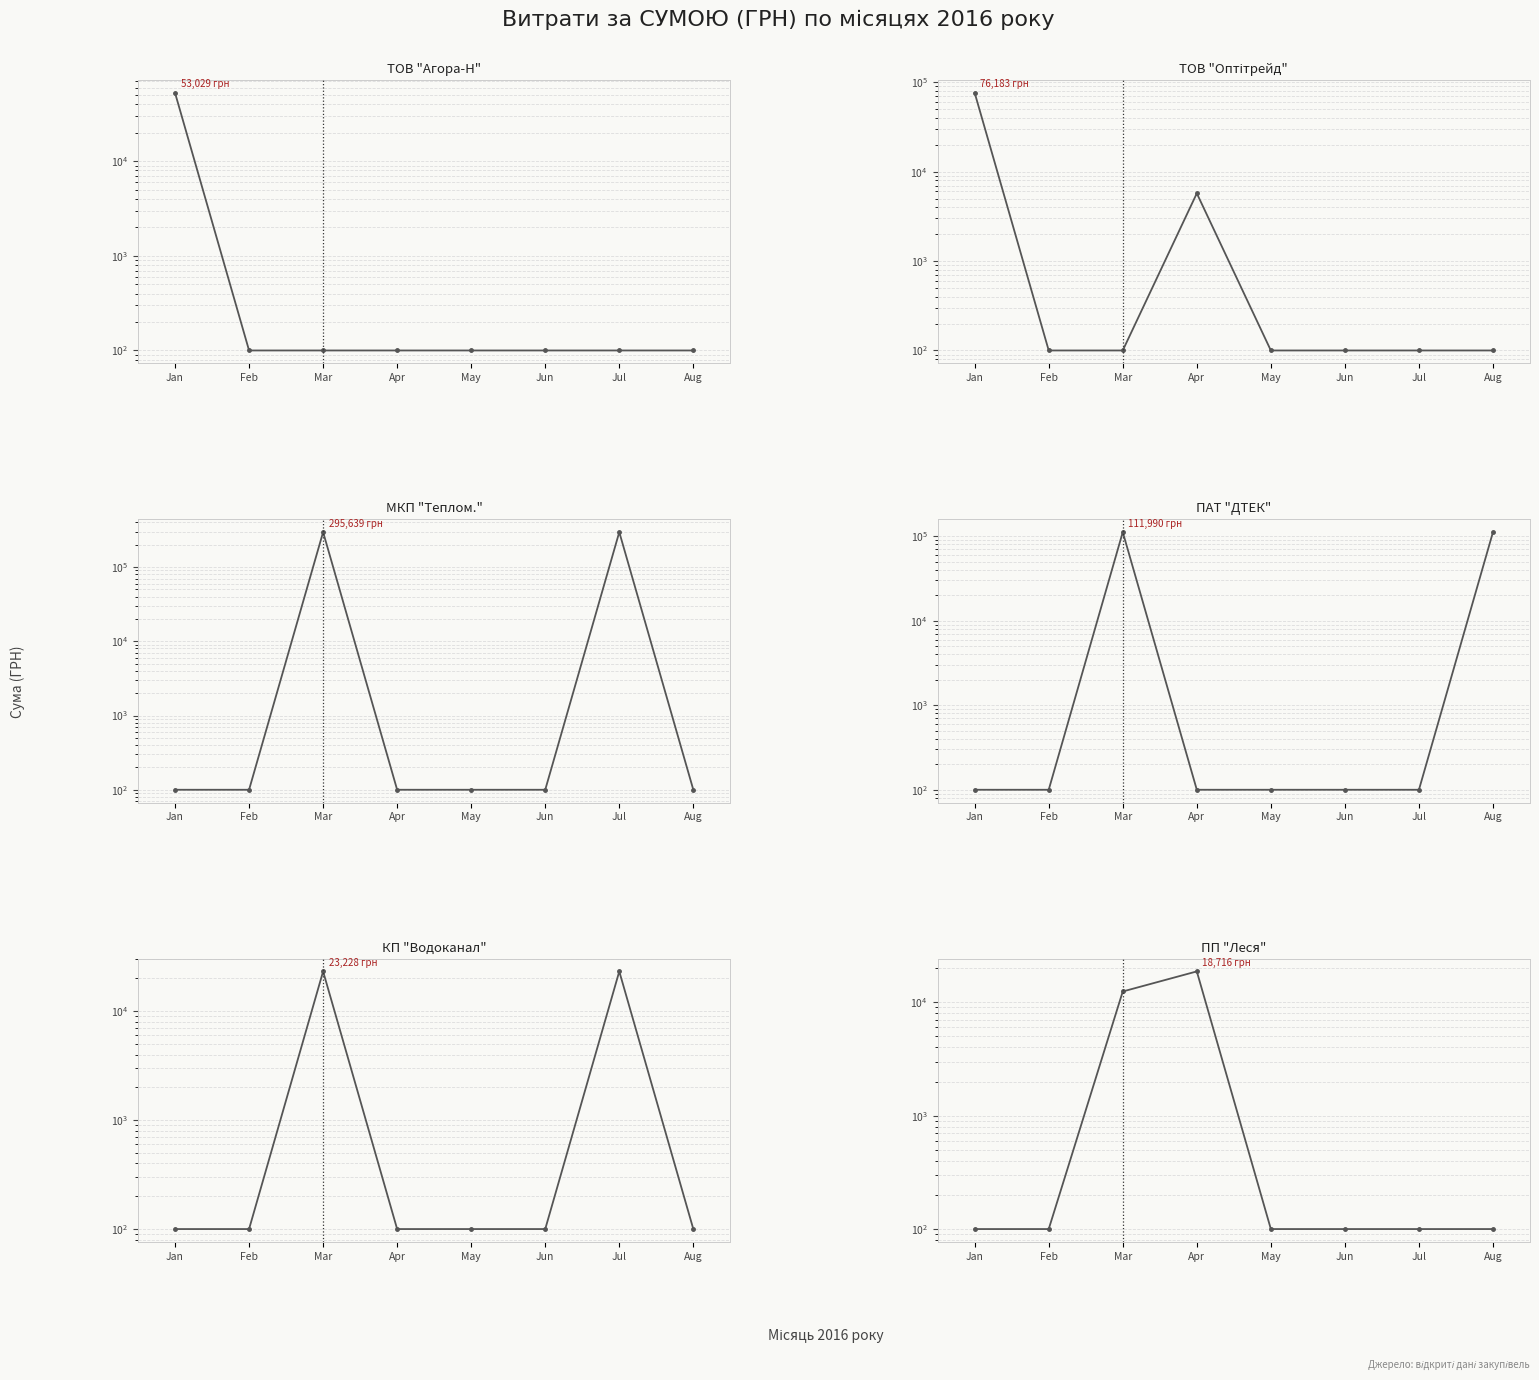

What is the difference between the КП "Водоканал" values at Mar and Feb?

23128.0